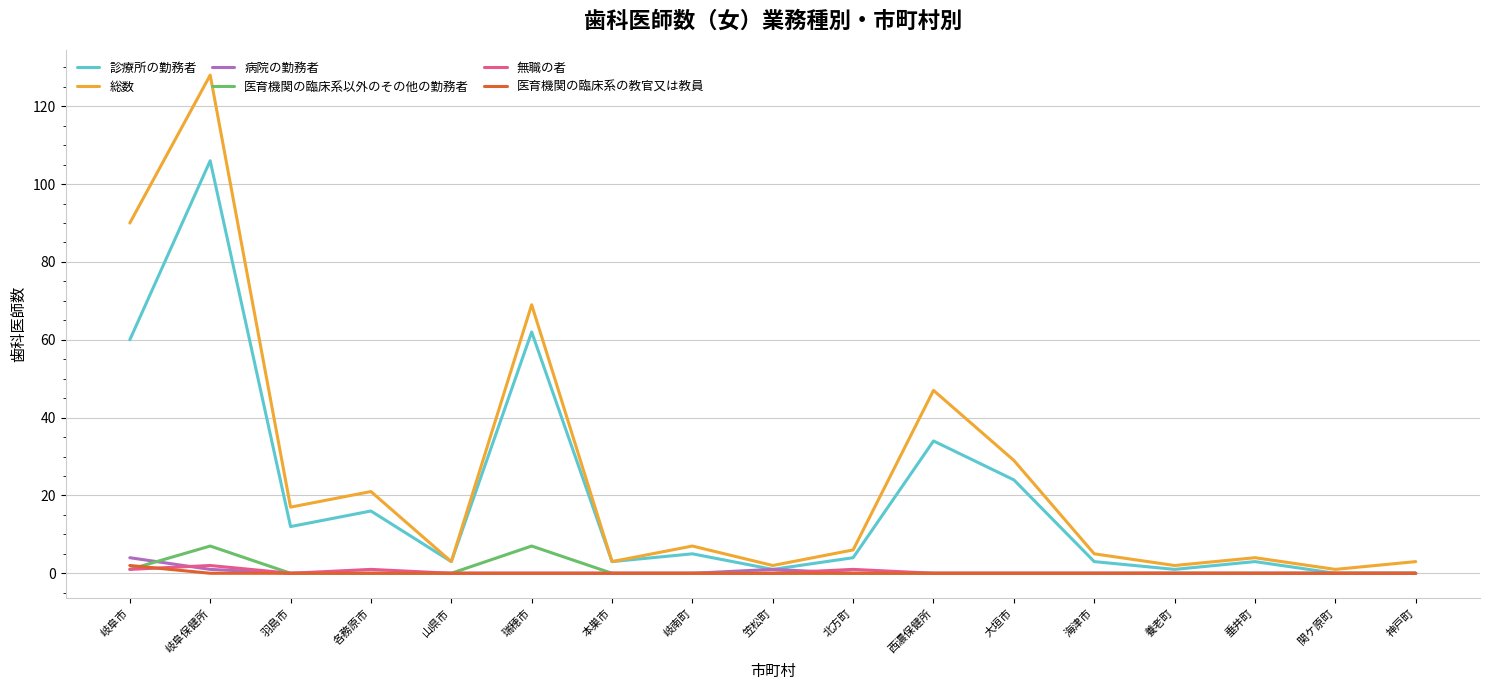

Is it true that 医育機関の臨床系の教官又は教員 equals 0 at 岐阜保健所?

True